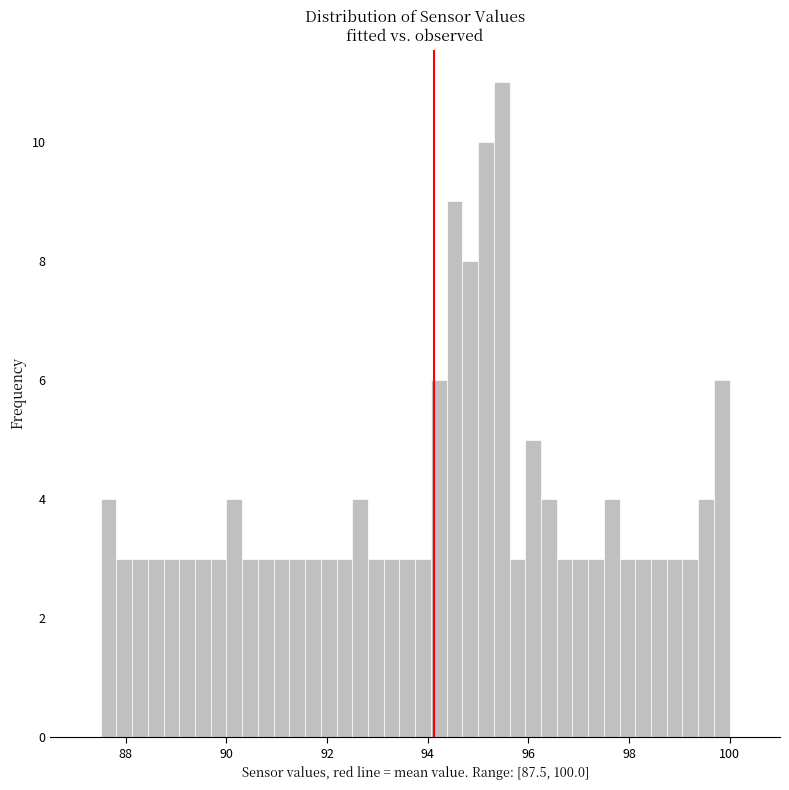

Around what value on the x-axis is the tallest bar? Give the approximate position of its centre, as read against the axis.

95.4